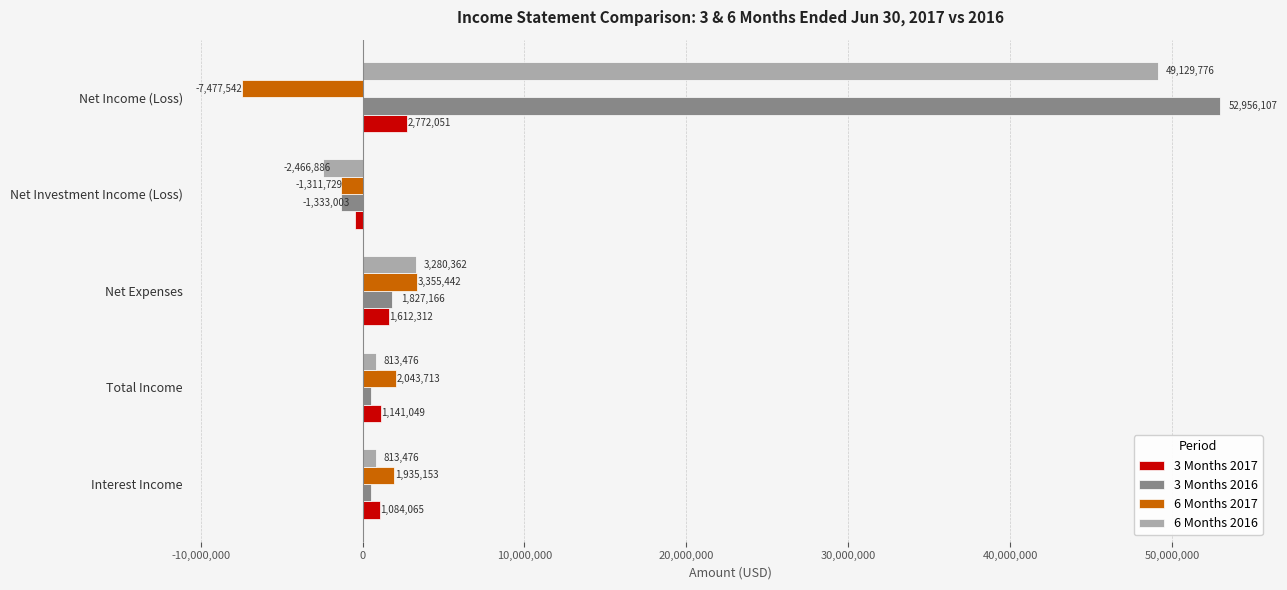

What is the difference between the second highest and second lowest values in the 3 Months 2016 series?

1333003